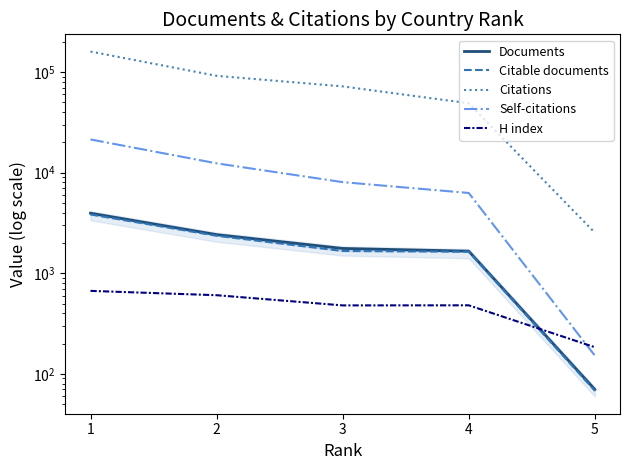

True or false: Citations has a value of 28143 at 4.

False